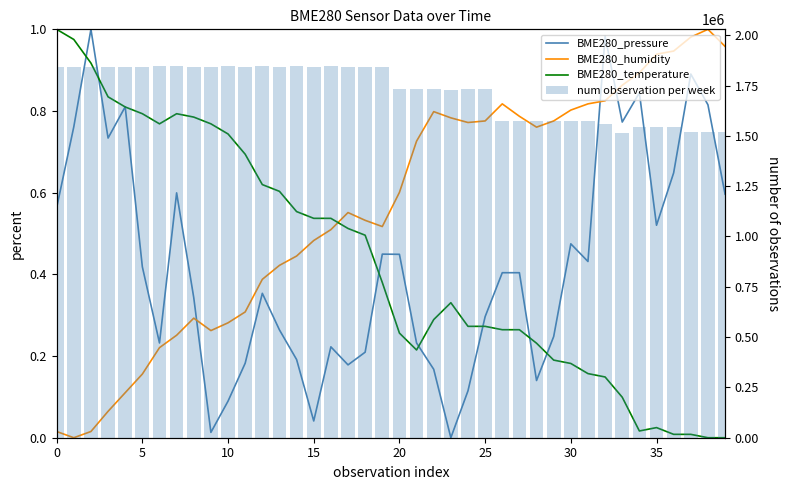

Reading left to right, extract all data points from this chart.

BME280_pressure: 0.6	0.8	1.0	0.7	0.8	0.4	0.2	0.6	0.3	0.0	0.1	0.2	0.4	0.3	0.2	0.0	0.2	0.2	0.2	0.4	0.4	0.2	0.2	0.0	0.1	0.3	0.4	0.4	0.1	0.2	0.5	0.4	1.0	0.8	0.8	0.5	0.6	0.9	0.8	0.6
BME280_humidity: 0.0	0.0	0.0	0.1	0.1	0.2	0.2	0.3	0.3	0.3	0.3	0.3	0.4	0.4	0.4	0.5	0.5	0.6	0.5	0.5	0.6	0.7	0.8	0.8	0.8	0.8	0.8	0.8	0.8	0.8	0.8	0.8	0.8	0.9	0.9	0.9	0.9	1.0	1.0	1.0
BME280_temperature: 1.0	1.0	0.9	0.8	0.8	0.8	0.8	0.8	0.8	0.8	0.7	0.7	0.6	0.6	0.6	0.5	0.5	0.5	0.5	0.4	0.3	0.2	0.3	0.3	0.3	0.3	0.3	0.3	0.2	0.2	0.2	0.2	0.1	0.1	0.0	0.0	0.0	0.0	0.0	0.0
num observation per week: 1844594.0	1844681.0	1844357.0	1844635.0	1844570.0	1844646.0	1844850.0	1844804.0	1844695.0	1844436.0	1844935.0	1844725.0	1844816.0	1844707.0	1844899.0	1844311.0	1844740.0	1844701.0	1844701.0	1844544.0	1732230.0	1731825.0	1731834.0	1729130.0	1731592.0	1731865.0	1574956.0	1575122.0	1572919.0	1575388.0	1575108.0	1574455.0	1558214.0	1515449.0	1543425.0	1543498.0	1543586.0	1519748.0	1518951.0	1518899.0